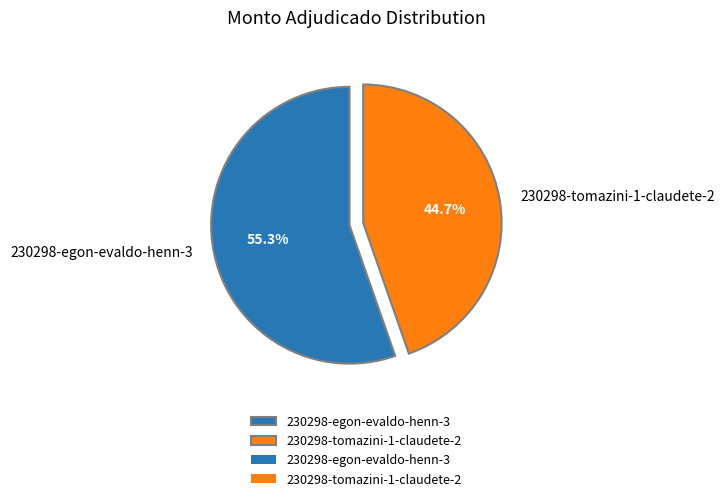

Rank the categories by value from highest to lowest.

230298-egon-evaldo-henn-3, 230298-tomazini-1-claudete-2